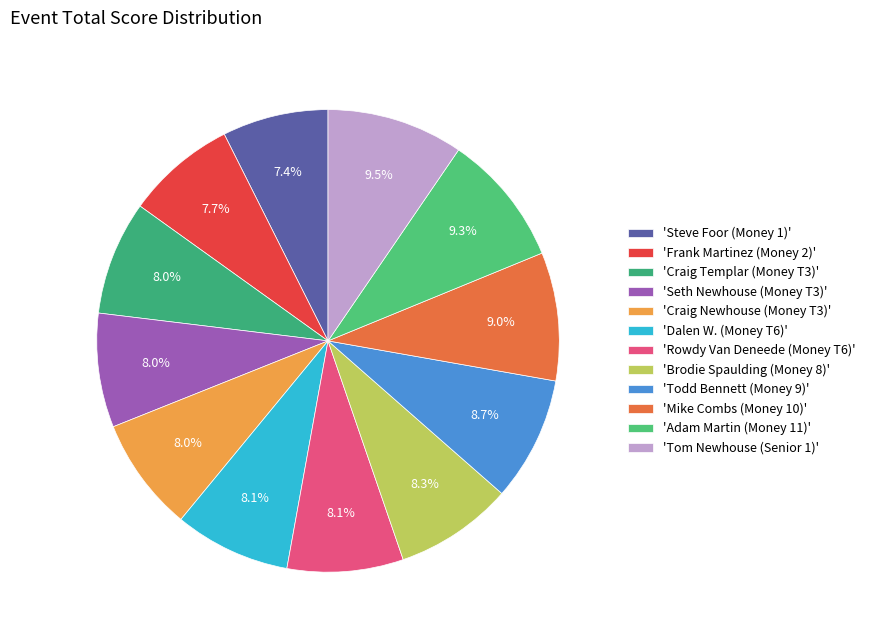

Which category has the biggest portion of the pie?

Tom Newhouse (Senior 1)